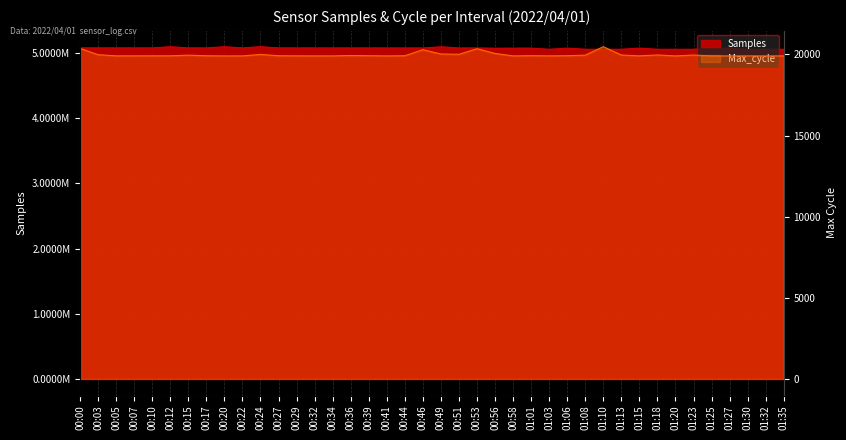

True or false: Samples and Max_cycle cross at least once.

False